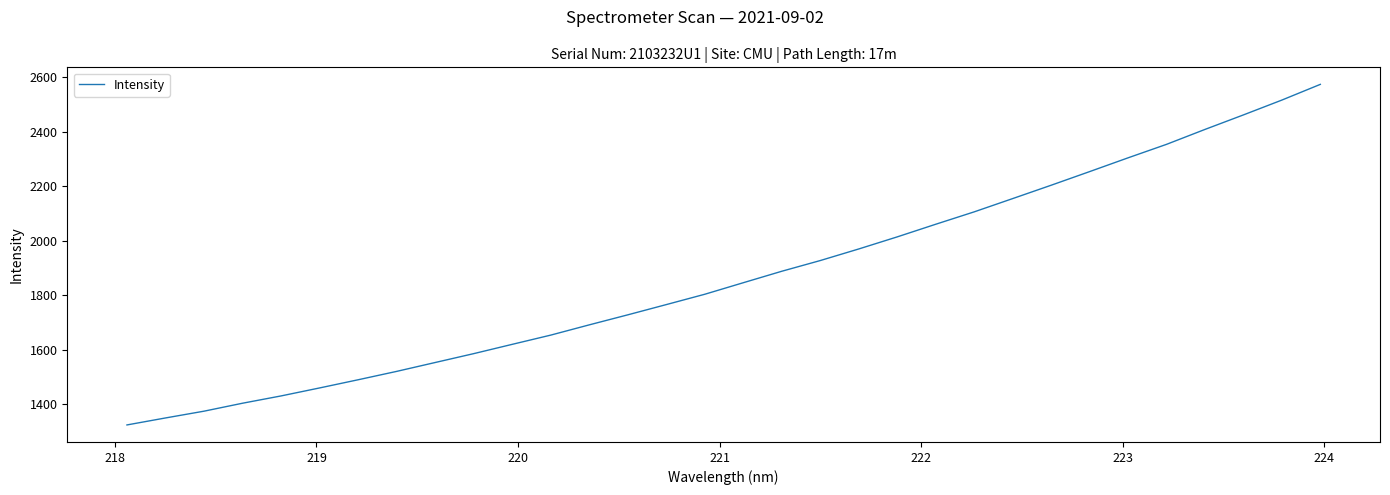

What is the minimum value shown in the chart?

1324.9